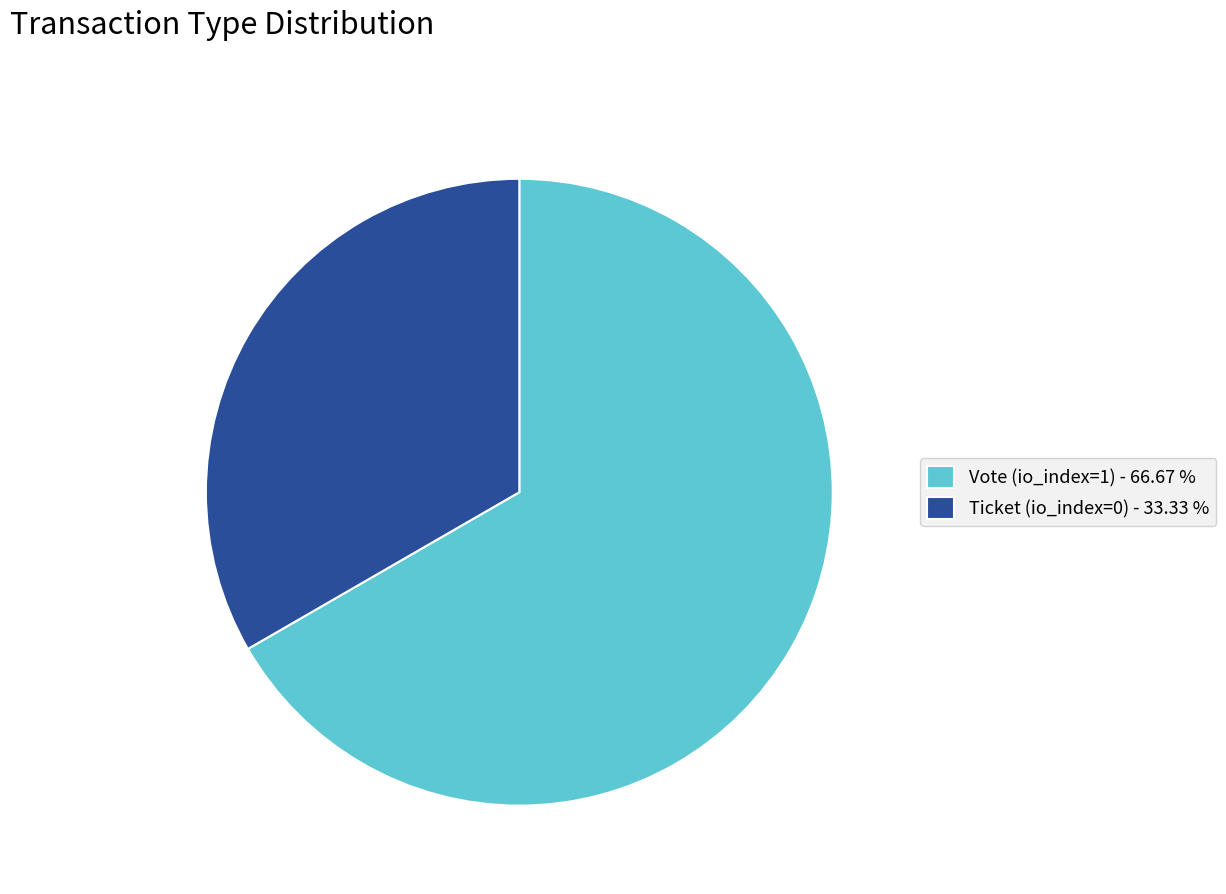

Is the sum of Vote (io_index=1) - 66.67 % and Ticket (io_index=0) - 33.33 % greater than half?

Yes